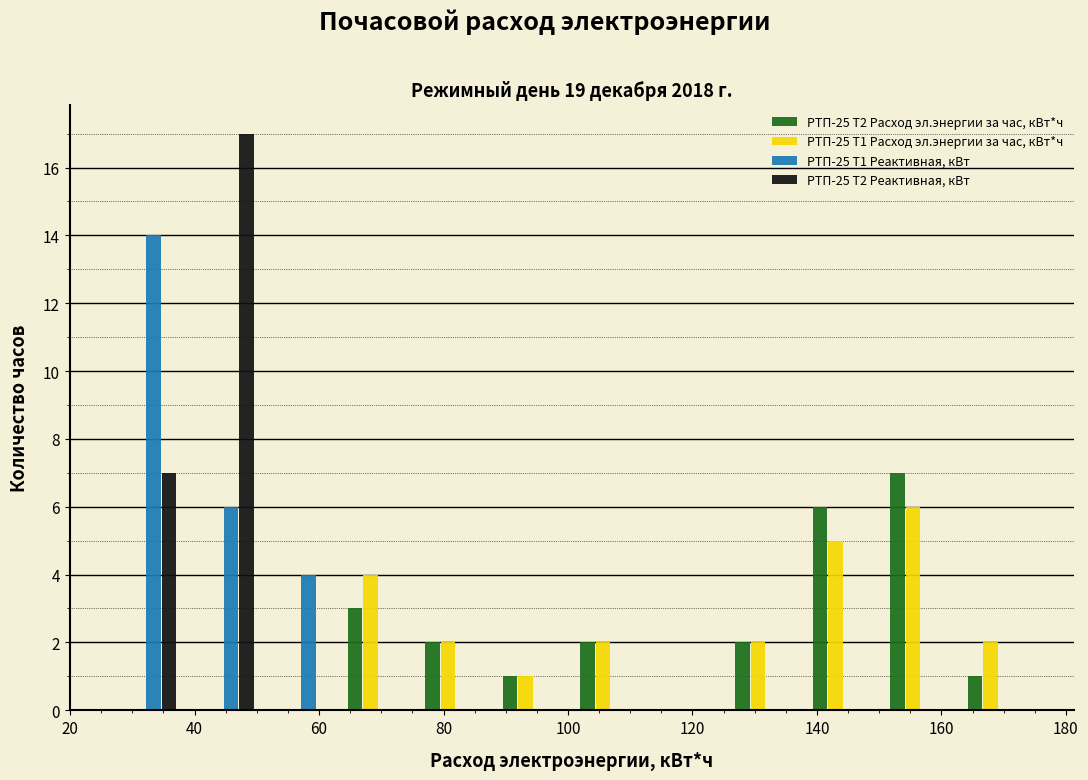

In the РТП-25 Т1 Реактивная, кВт series, which range on the x-axis has the tallest bar?

26 to 38